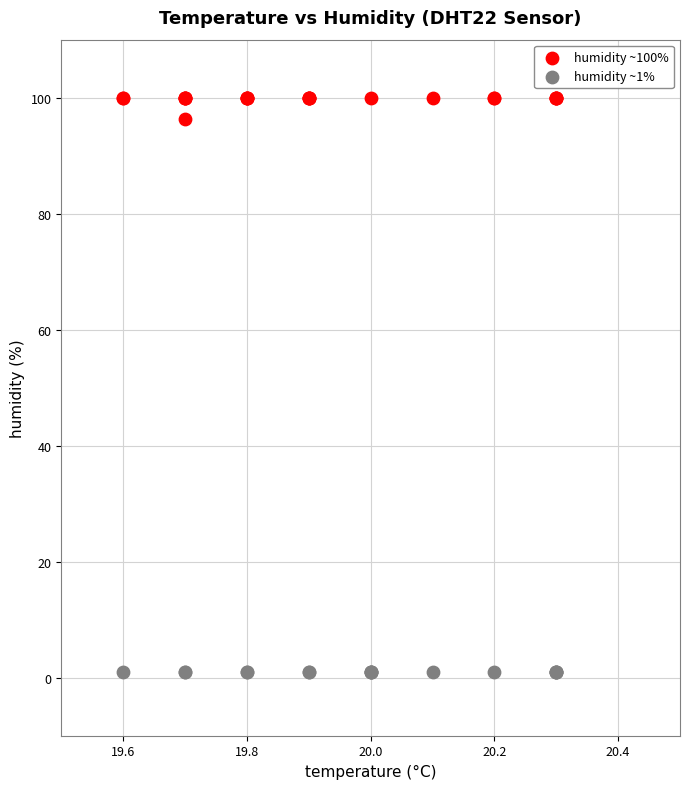

Which series reaches the maximum Y coordinate?

humidity ~100%